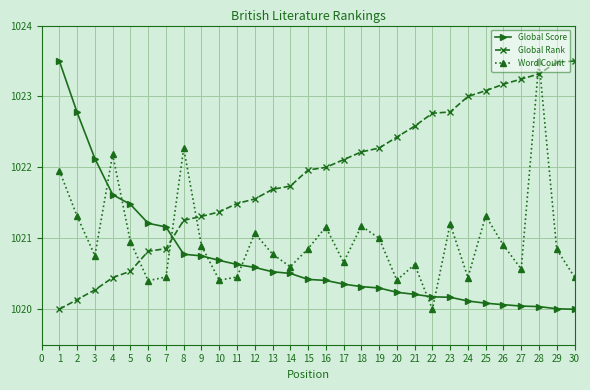

True or false: Global Score has a value of 368.6 at 15.

False